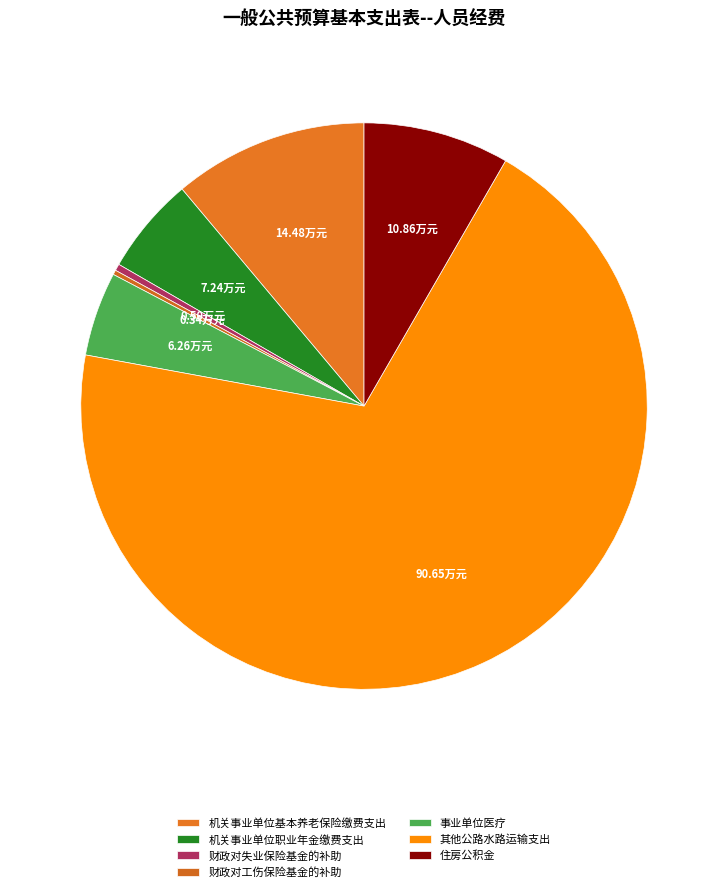

To the nearest percent, what is the average slice percentage?

14%